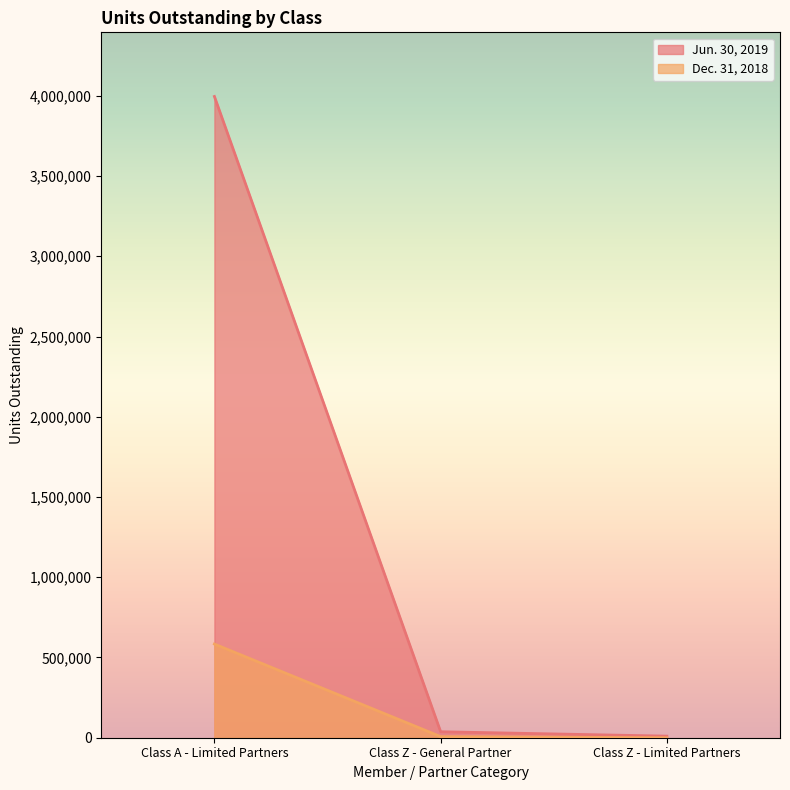

How many values in the Dec. 31, 2018 series are below 7027?

1